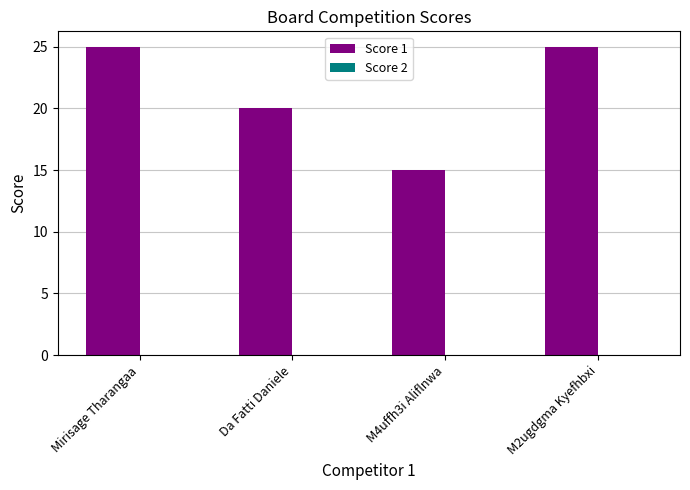

How many distinct data groups are displayed?

1